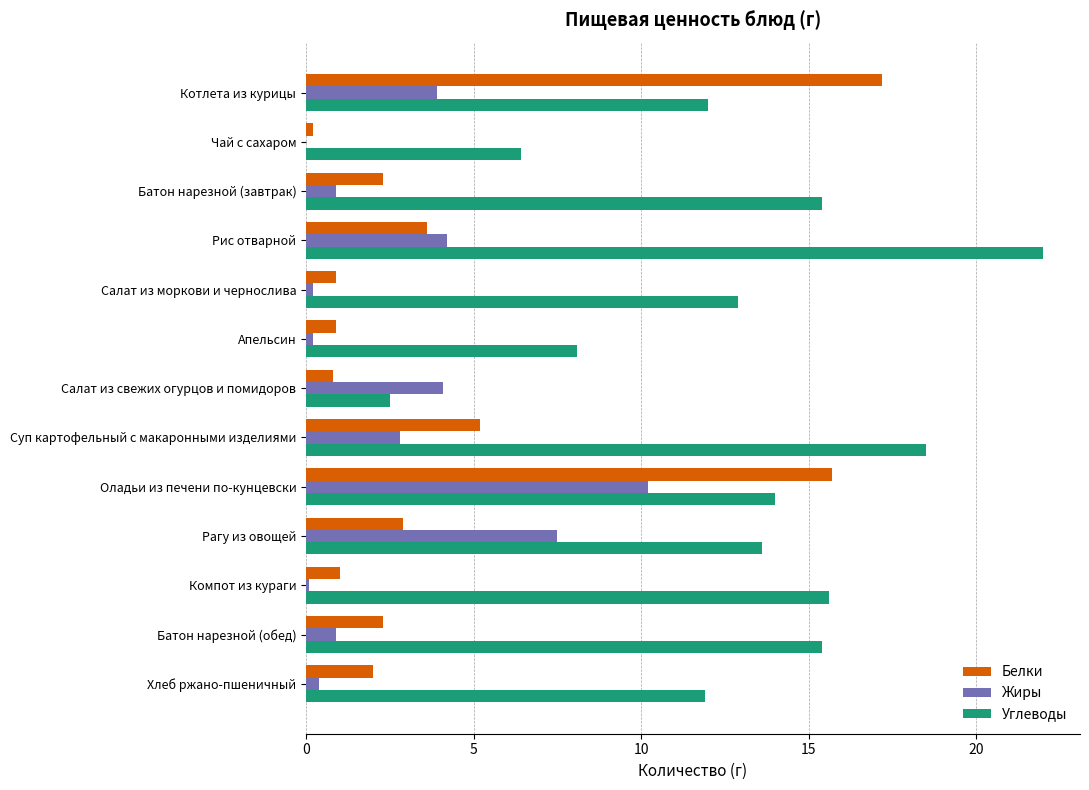

What are all the series names shown in the legend?

Белки, Жиры, Углеводы